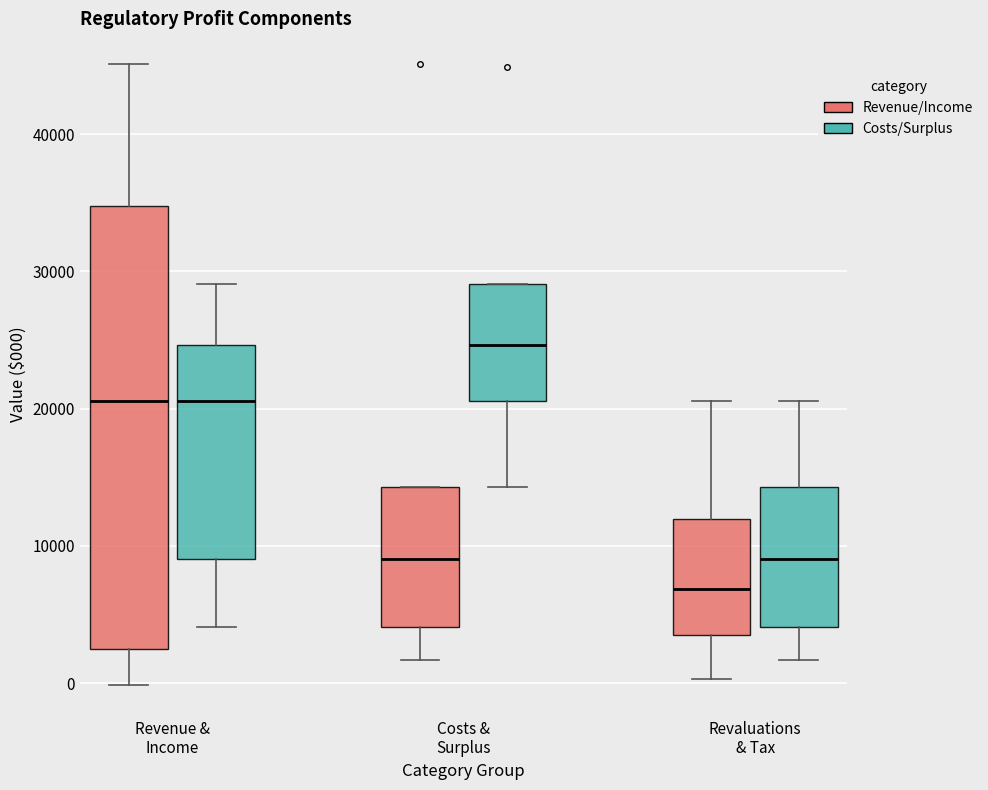

Reading left to right, read every box against the y-axis: the position of its median line, the range the box covers, and the ends of its whiskers. The values are not printed on the chart, so give them approximately, as read against the axis.

Revenue & Income (Revenue/Income): median 21000, box 2000 to 35000, whiskers 0 to 45000
Revenue & Income (Costs/Surplus): median 21000, box 9000 to 25000, whiskers 4000 to 29000
Costs & Surplus (Revenue/Income): median 9000, box 4000 to 14000, whiskers 2000 to 14000
Costs & Surplus (Costs/Surplus): median 25000, box 21000 to 29000, whiskers 14000 to 29000
Revaluations & Tax (Revenue/Income): median 7000, box 4000 to 12000, whiskers 0 to 21000
Revaluations & Tax (Costs/Surplus): median 9000, box 4000 to 14000, whiskers 2000 to 21000